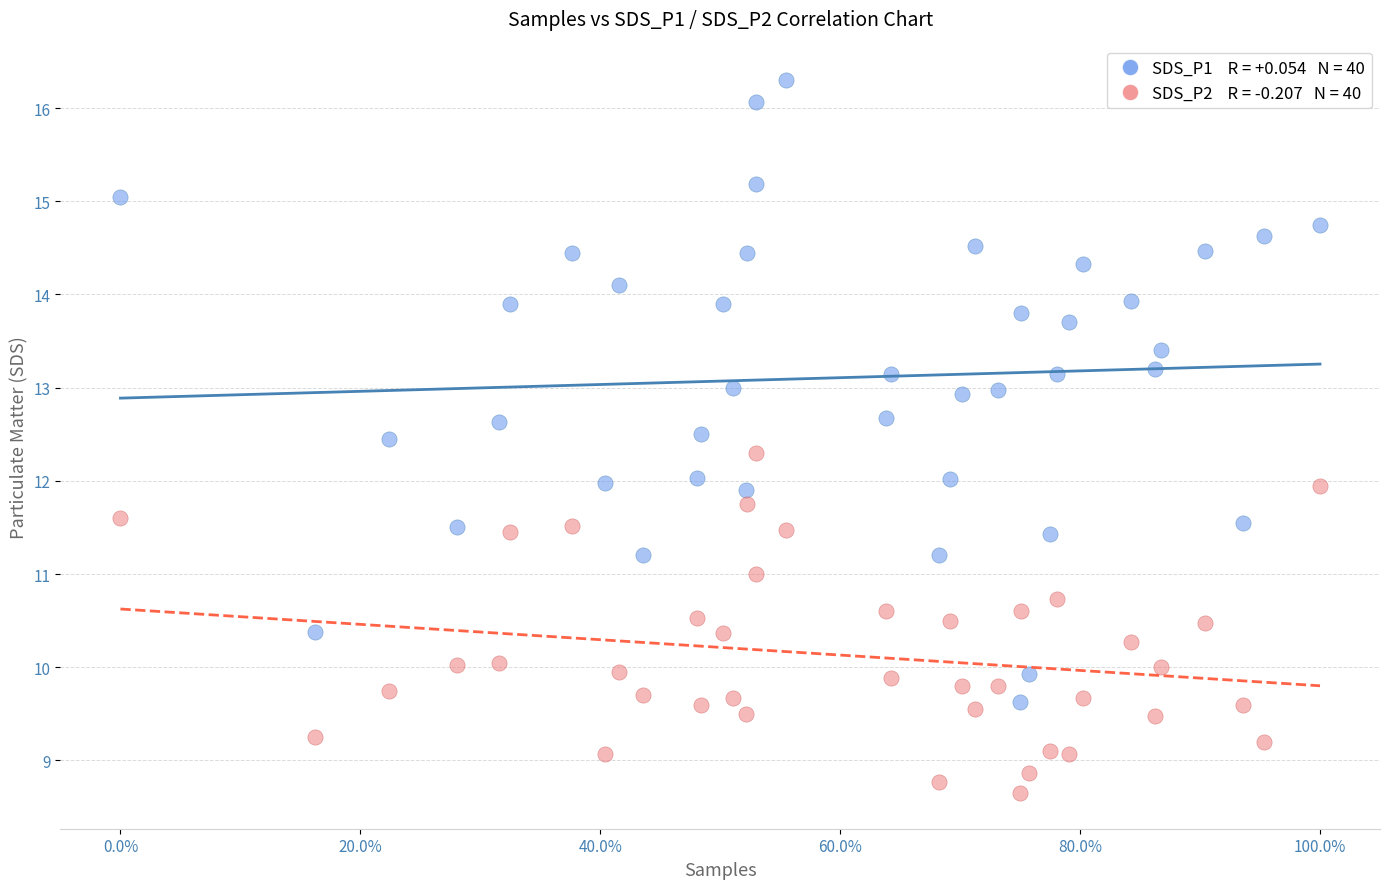

Across all data points, what is the range of X values (max minus min)?

1.0